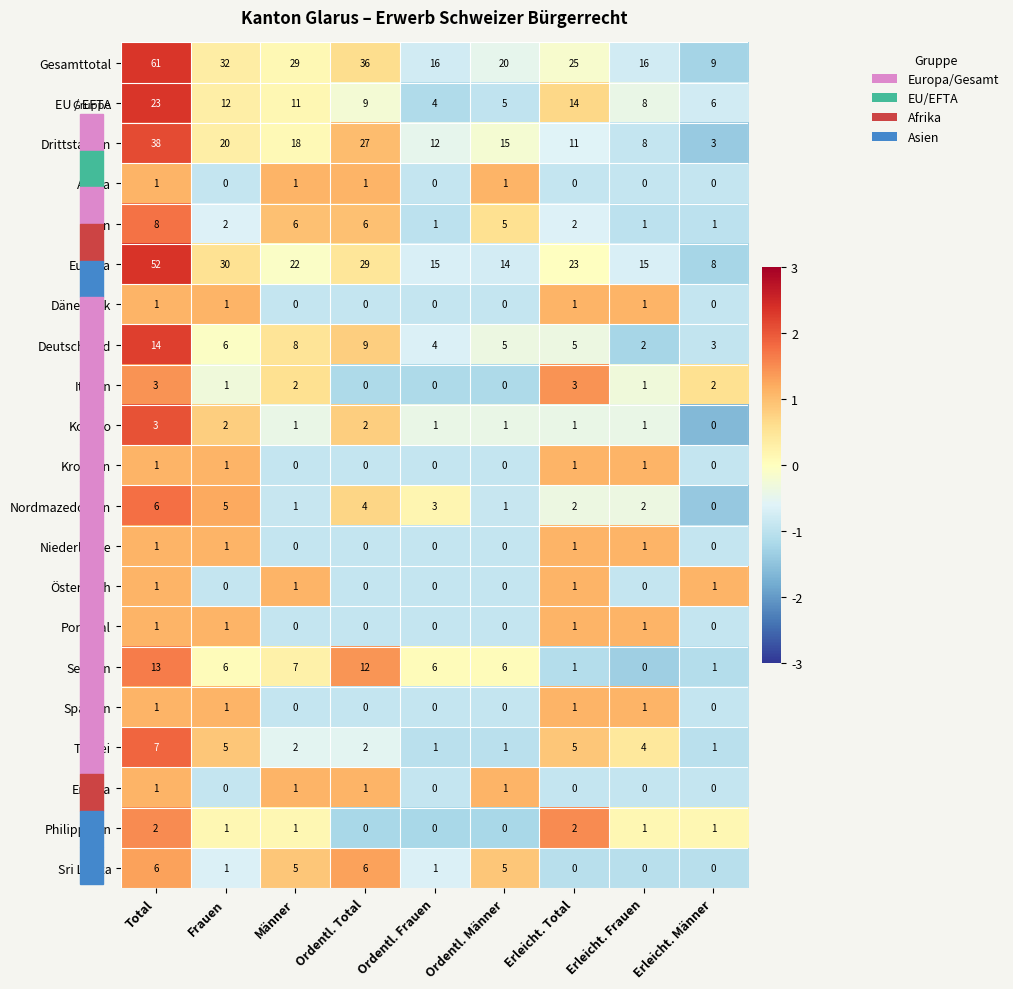

At which category does the chart reach its peak across all series?

Total